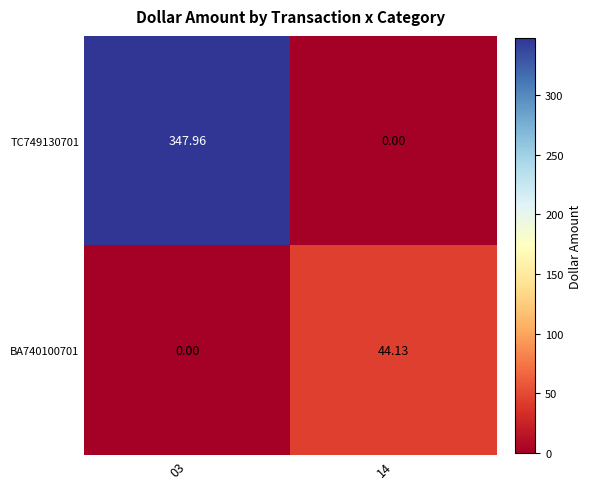

At how many categories does at least one series exceed 146?

1